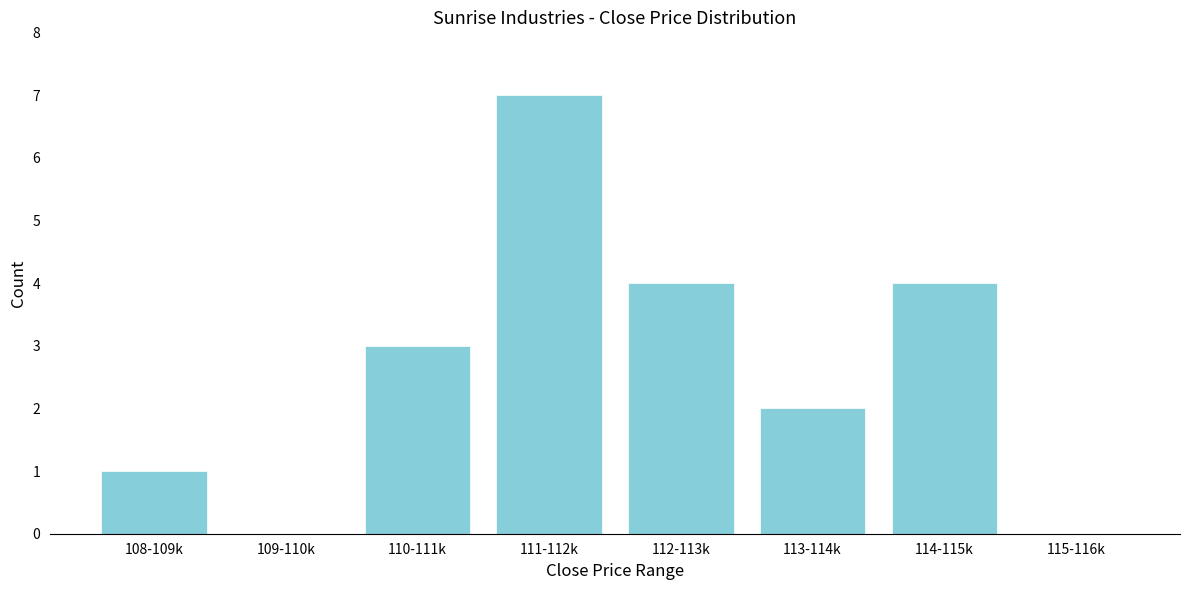

Reading right to left, transcribe all the data shown in this chart.

115-116k=0	114-115k=4	113-114k=2	112-113k=4	111-112k=7	110-111k=3	109-110k=0	108-109k=1